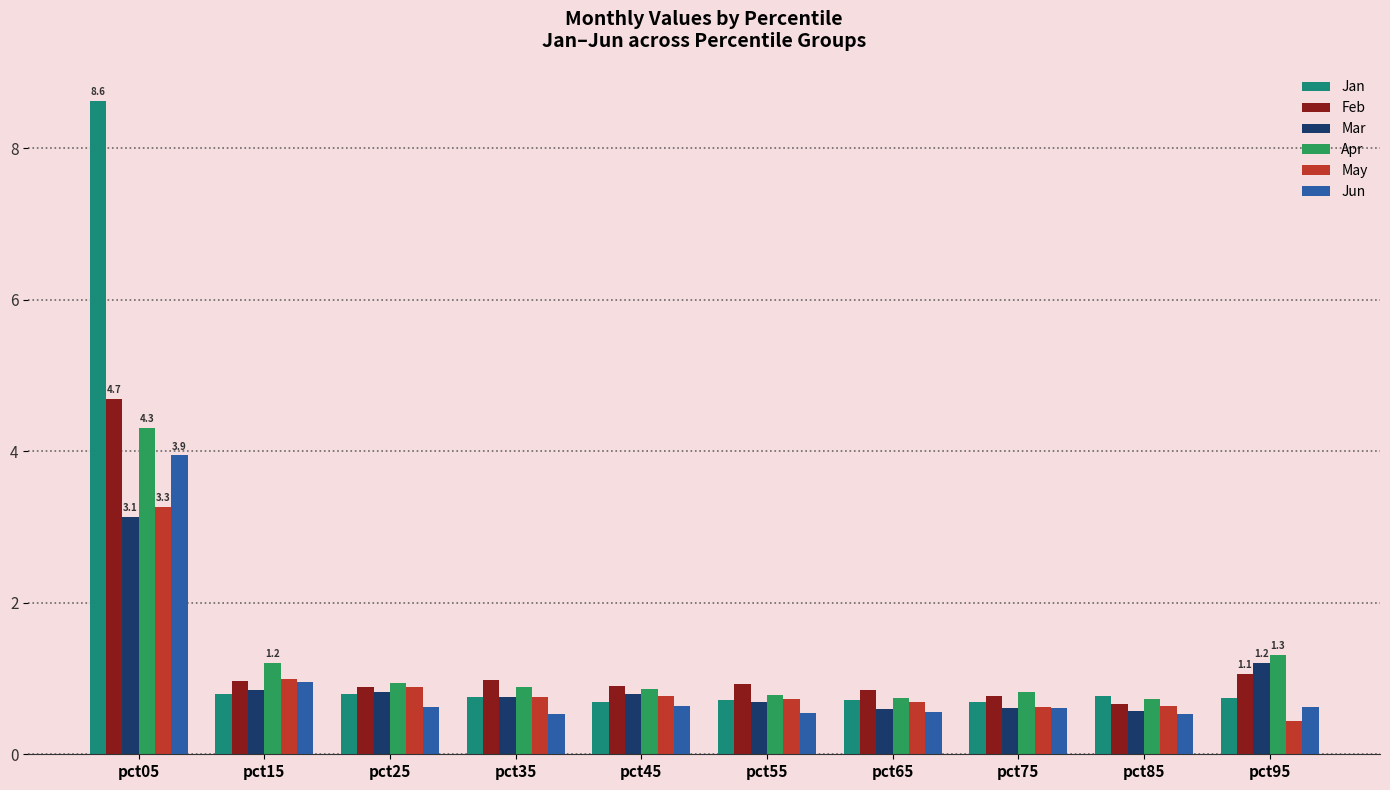

What is the value of the May bar at the 2nd from the left?

1.0